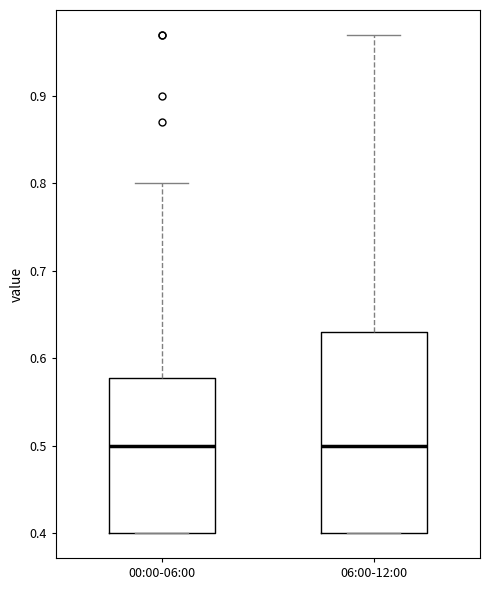

Reading left to right, read every box against the y-axis: the position of its median line, the range the box covers, and the ends of its whiskers. The values are not printed on the chart, so give them approximately, as read against the axis.

00:00-06:00: median 0.50, box 0.40 to 0.58, whiskers 0.40 to 0.80
06:00-12:00: median 0.50, box 0.40 to 0.63, whiskers 0.40 to 0.97